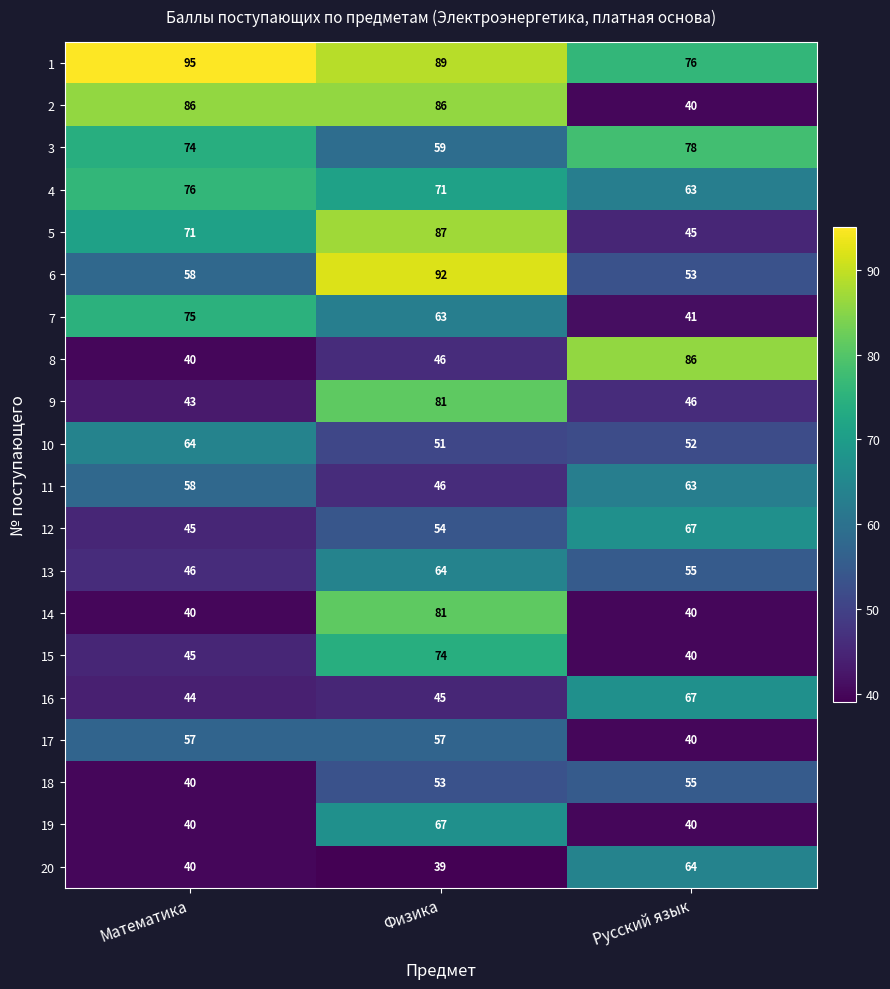

Is the value of 4 at Физика greater than the value of 1 at Русский язык?

No